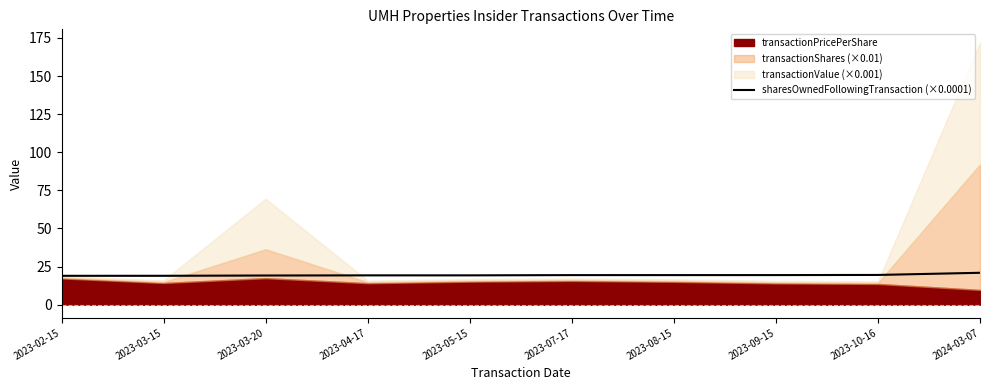

What is the label of the 4th point from the right?

2023-08-15